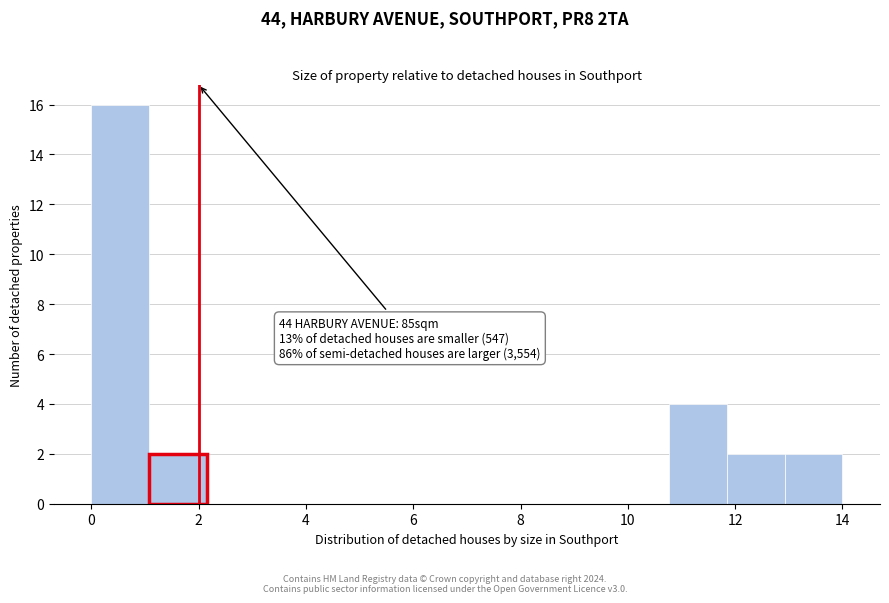

Over which range of the x-axis is the bar tallest?

0.0 to 1.0